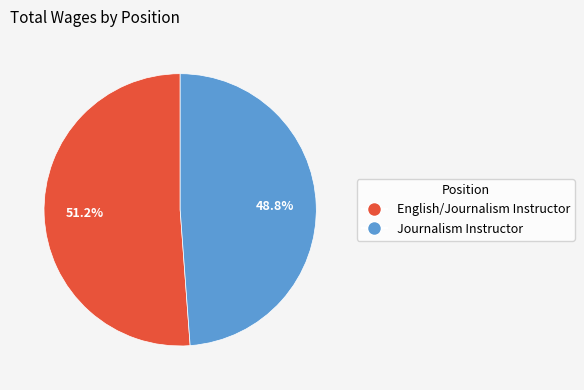

Count the number of slices in the pie.

2